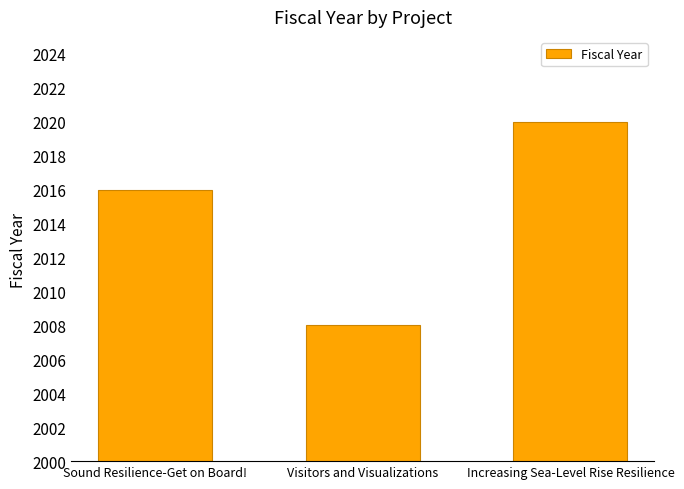

How many data points does each series have?

3